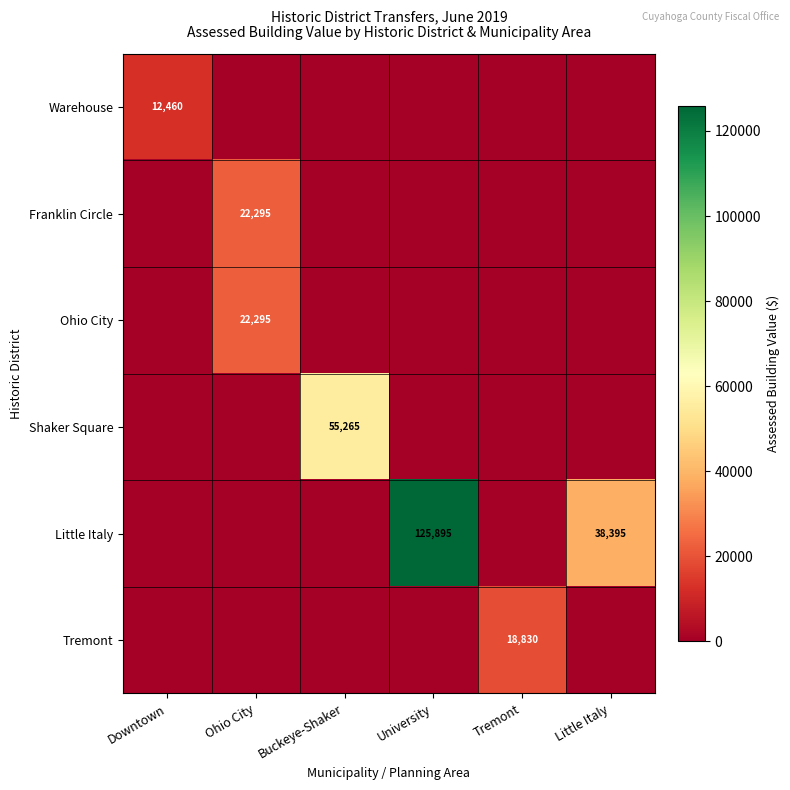

Is the value of Warehouse at Downtown greater than the value of Shaker Square at Buckeye-Shaker?

No